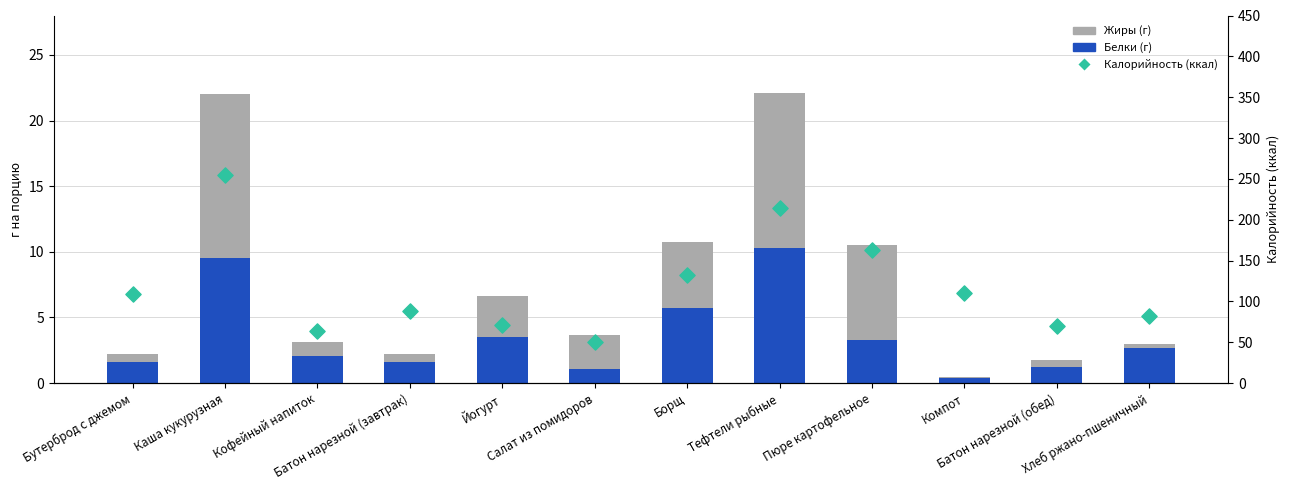

Which series contains the lowest Y value?

Жиры (г)